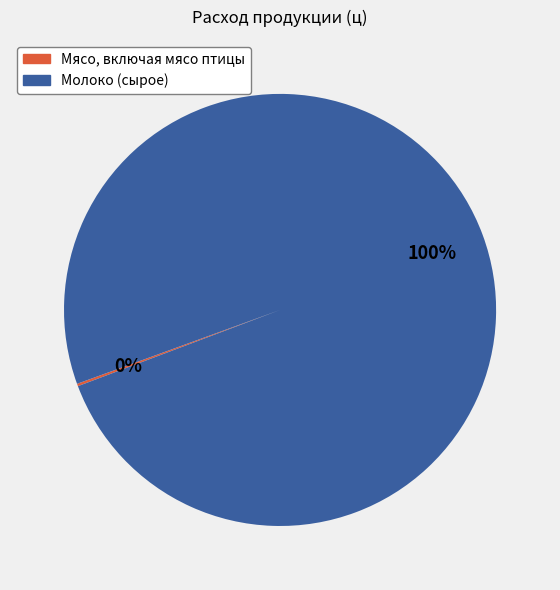

To the nearest percent, what portion does Молоко (сырое) represent?

100%